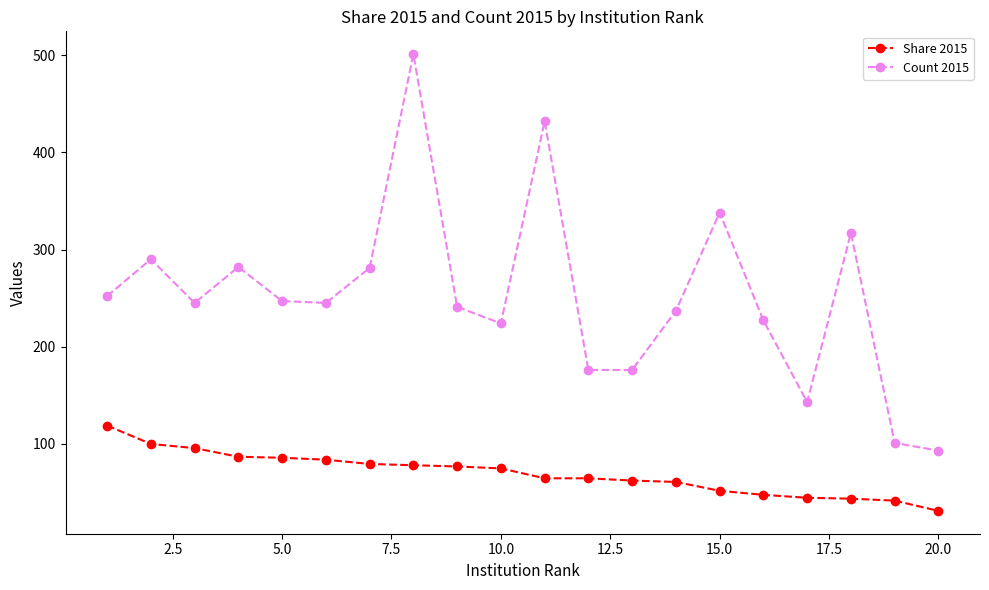

At how many categories does at least one series exceed 208?

15